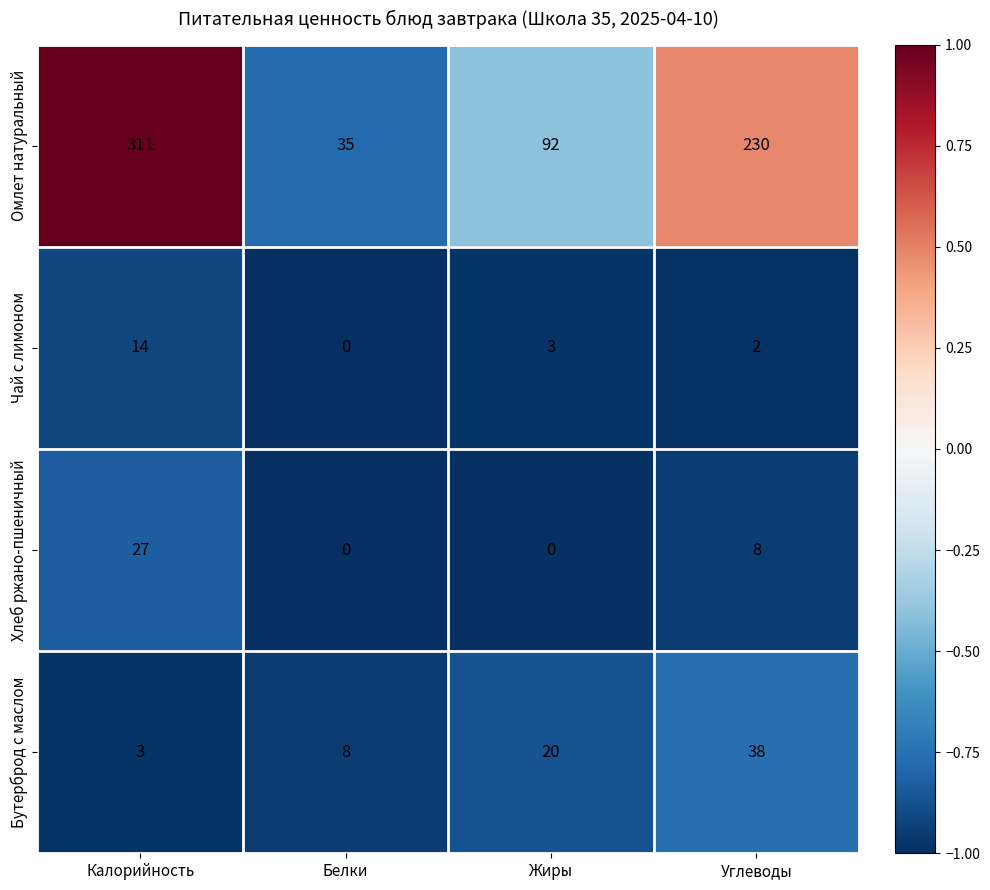

Reading left to right, what are all the values shown in this chart?

Омлет натуральный: 311	35	92	230
Чай с лимоном: 14	0	3	2
Хлеб ржано-пшеничный: 27	0	0	8
Бутерброд с маслом: 3	8	20	38